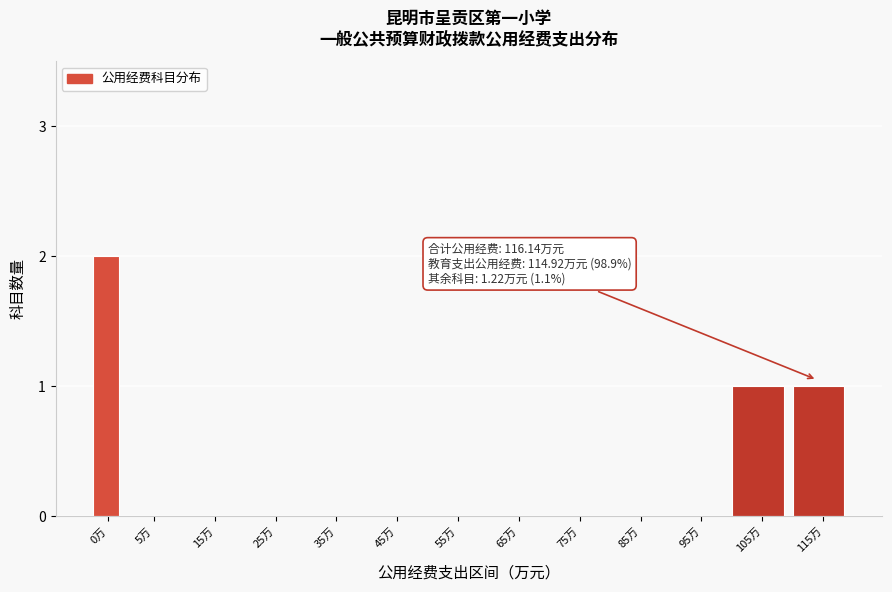

Reading right to left, extract all data points from this chart.

115万=1	105万=1	95万=0	85万=0	75万=0	65万=0	55万=0	45万=0	35万=0	25万=0	15万=0	5万=0	0万=2